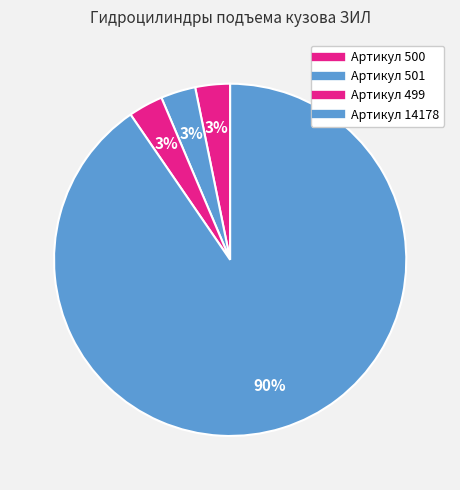

The Артикул 499 slice represents 3% of the pie. True or false?

True